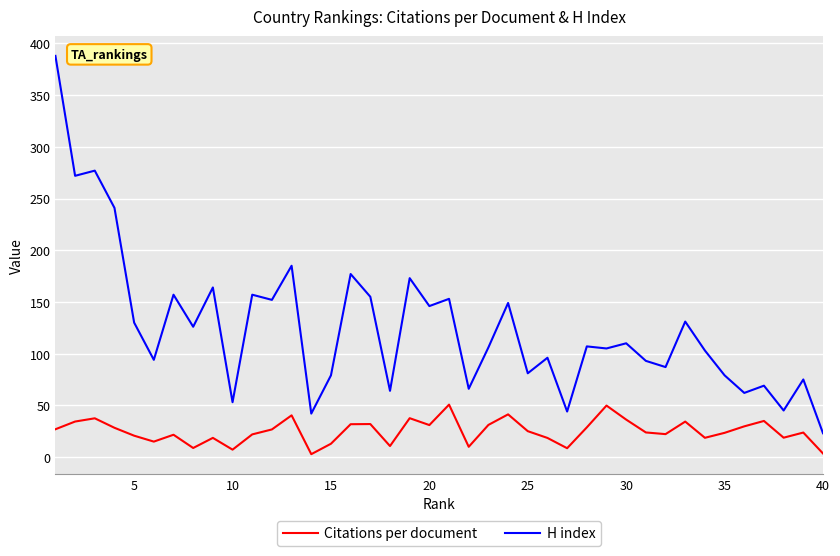

List the series in order of their peak value, lowest first.

Citations per document, H index